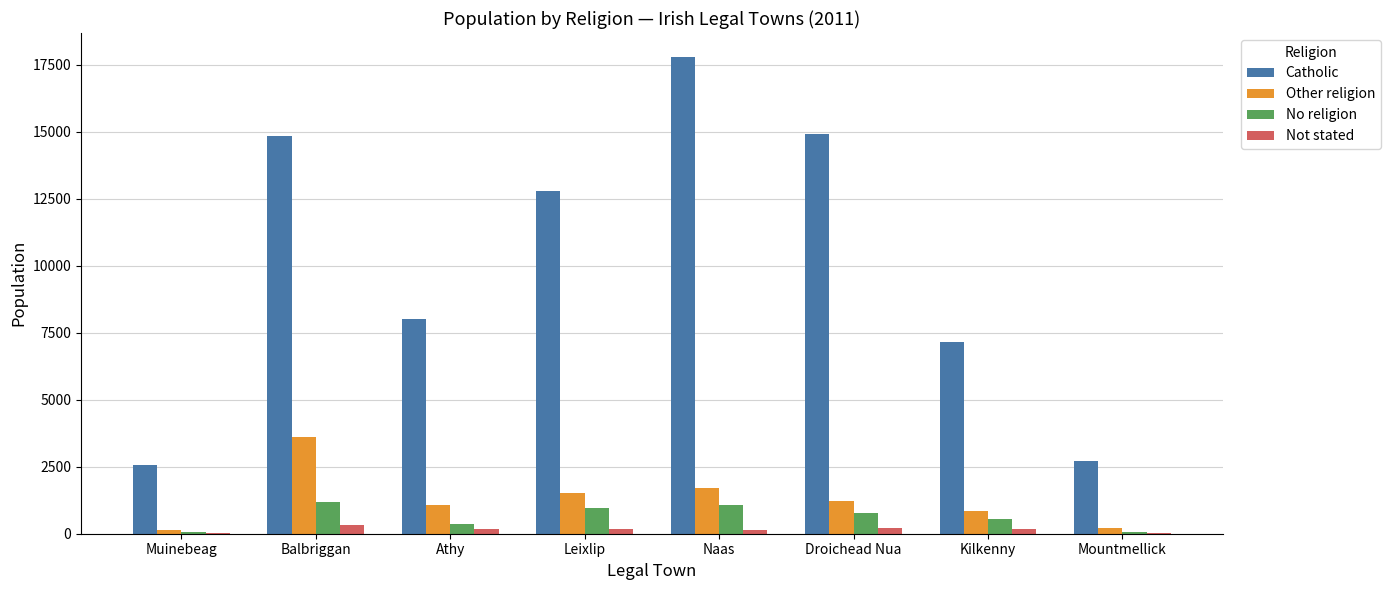

Is the value of Catholic at Balbriggan greater than the value of Other religion at Naas?

Yes